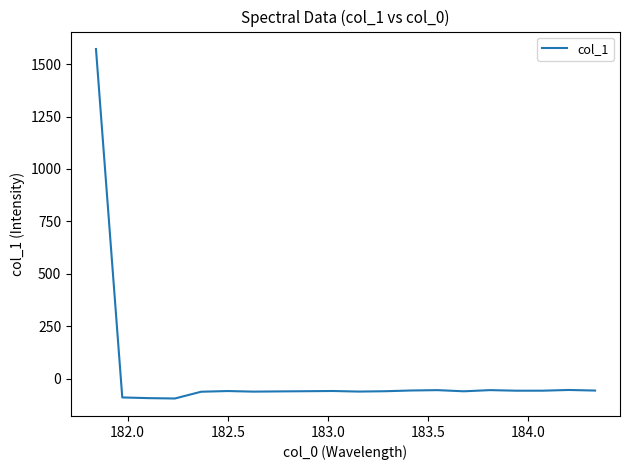

What is the maximum value shown in the chart?

1571.7